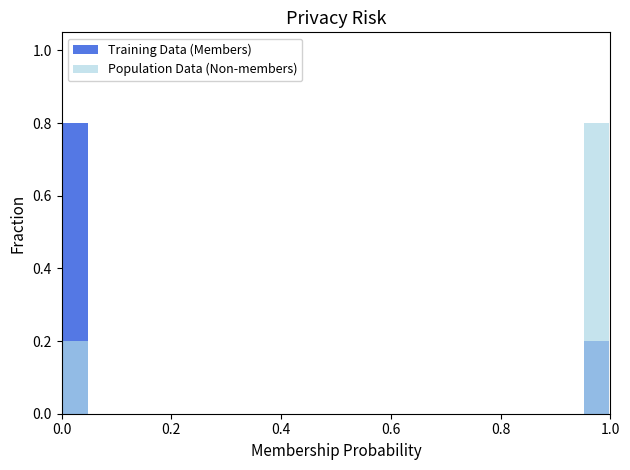

At how many categories does at least one series exceed 0?

2